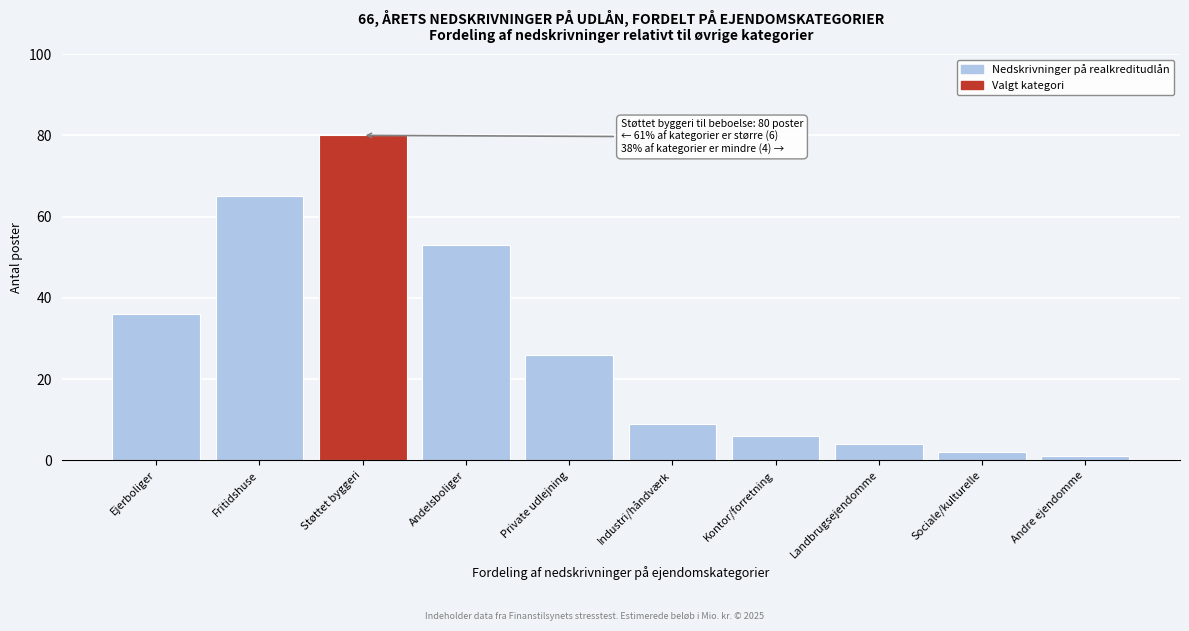

Reading left to right, what are all the values shown in this chart?

Ejerboliger=36	Fritidshuse=65	Støttet byggeri=80	Andelsboliger=53	Private udlejning=26	Industri/håndværk=9	Kontor/forretning=6	Landbrugsejendomme=4	Sociale/kulturelle=2	Andre ejendomme=1